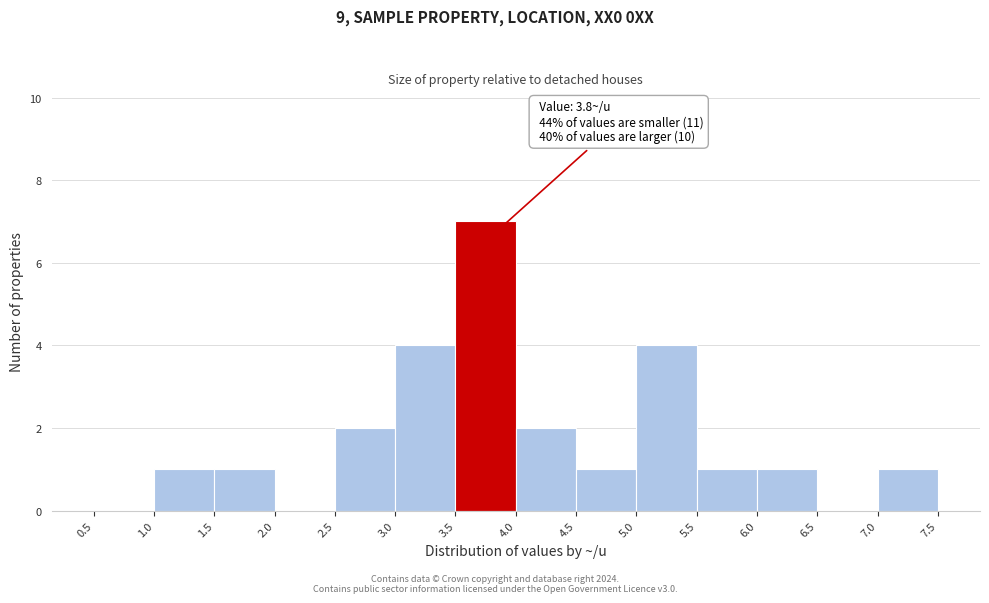

Over which range of the x-axis is the bar tallest?

3.5 to 4.0